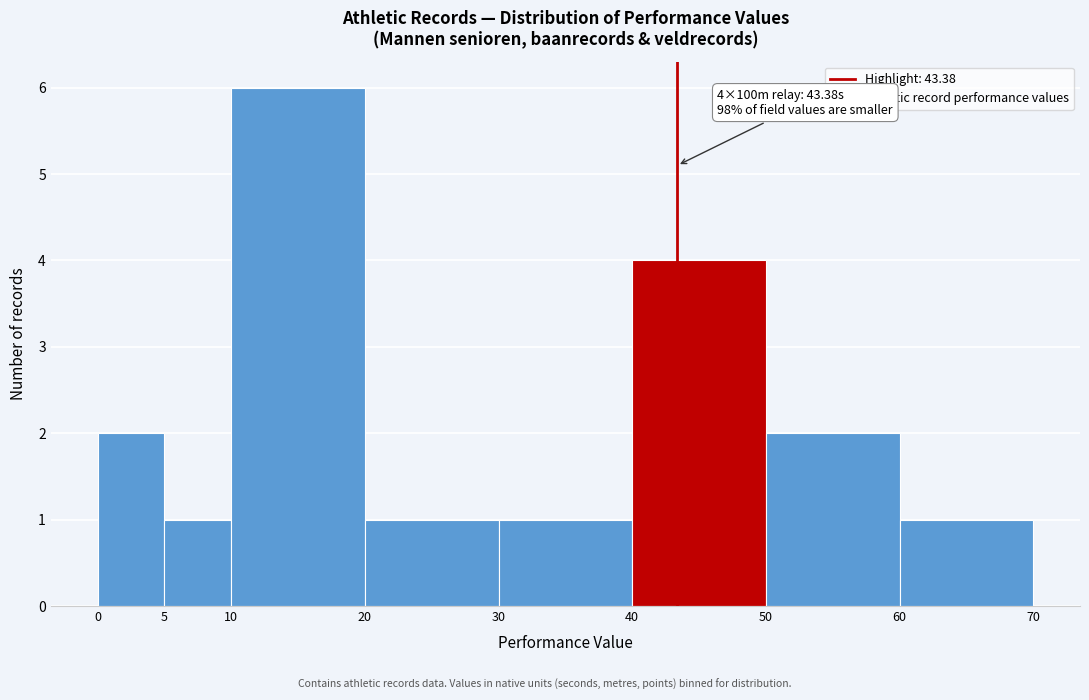

Which range on the x-axis has the tallest bar?

10 to 20